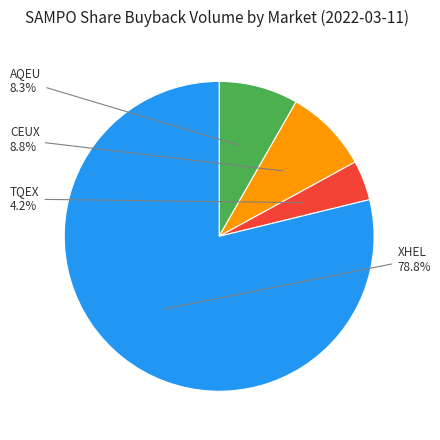

To the nearest percent, what portion does XHEL represent?

79%